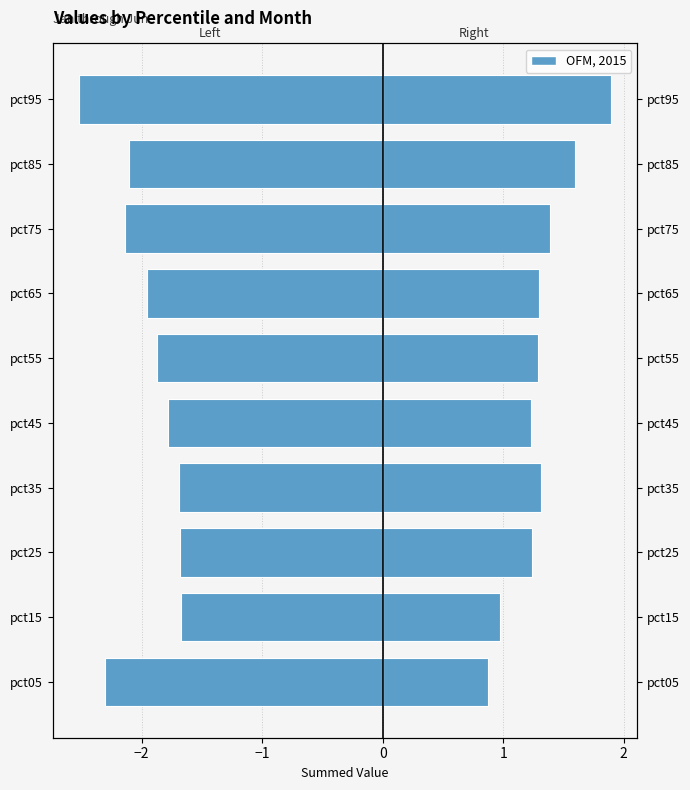

How many bars are there in total?

20